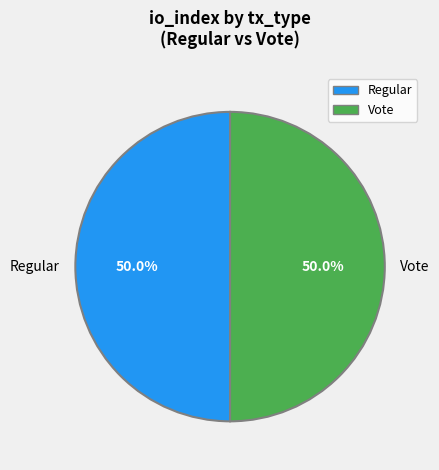

What percentage do Regular and Vote together represent?

100.0%